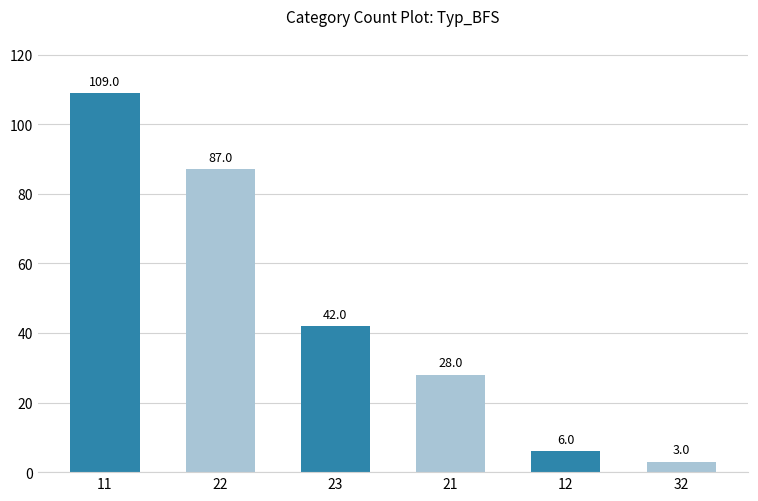

Are the bars horizontal?

No